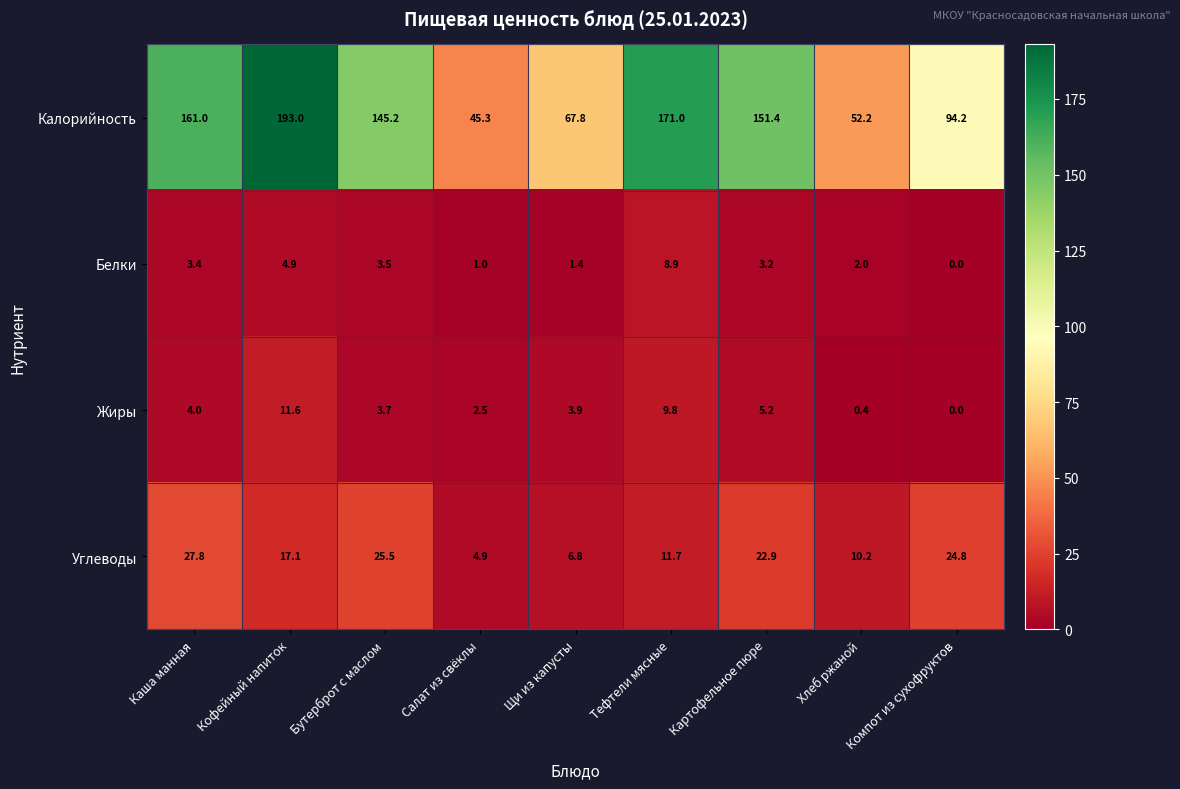

Which series has the largest total across all categories?

Калорийность